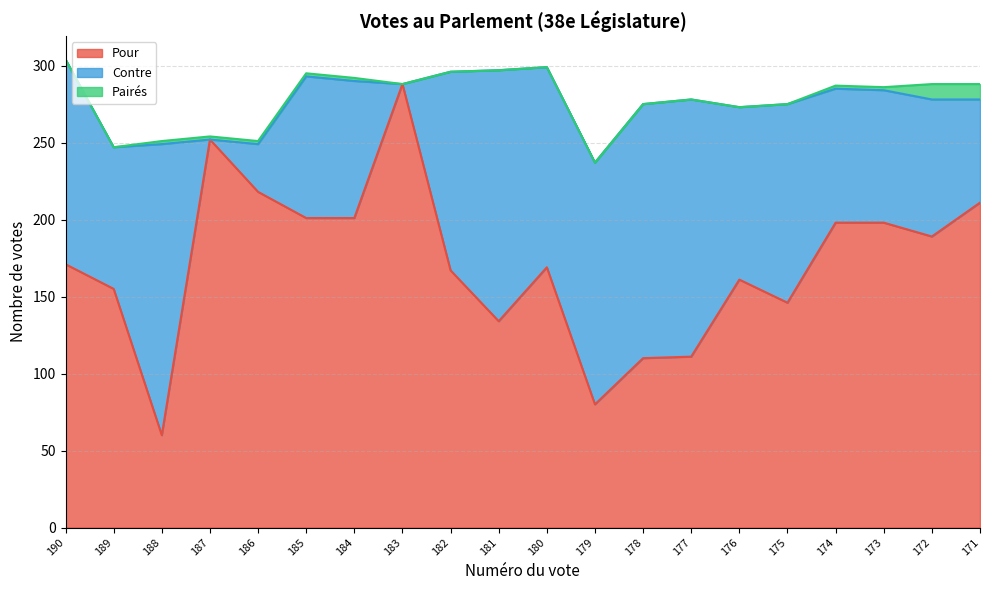

Does the chart display data point markers on the line(s)?

No